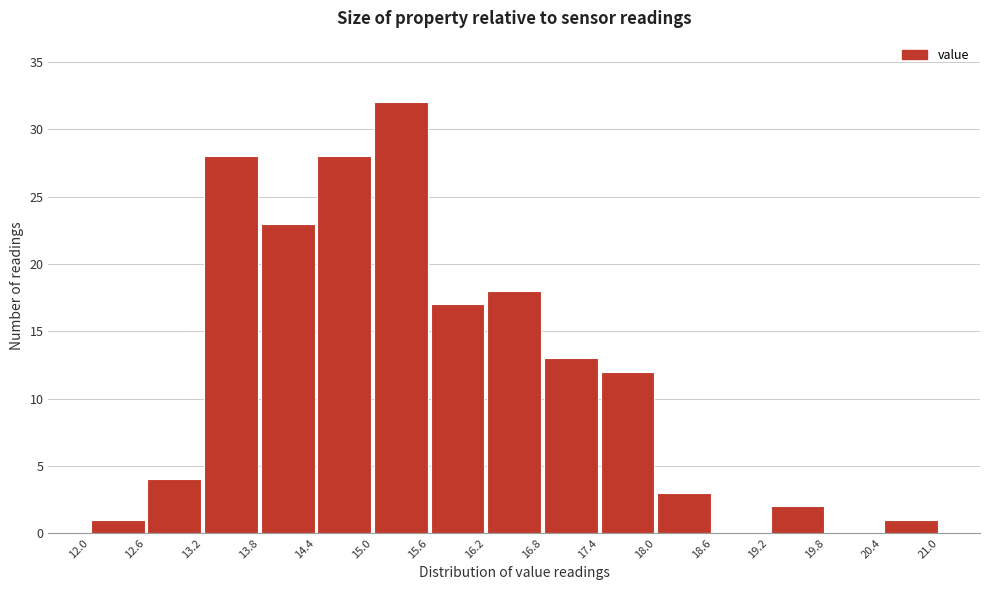

What is the height of the bar covering 13.2 to 13.8 on the x-axis? The values are not printed on the chart, so give them approximately, as read against the axis.

28